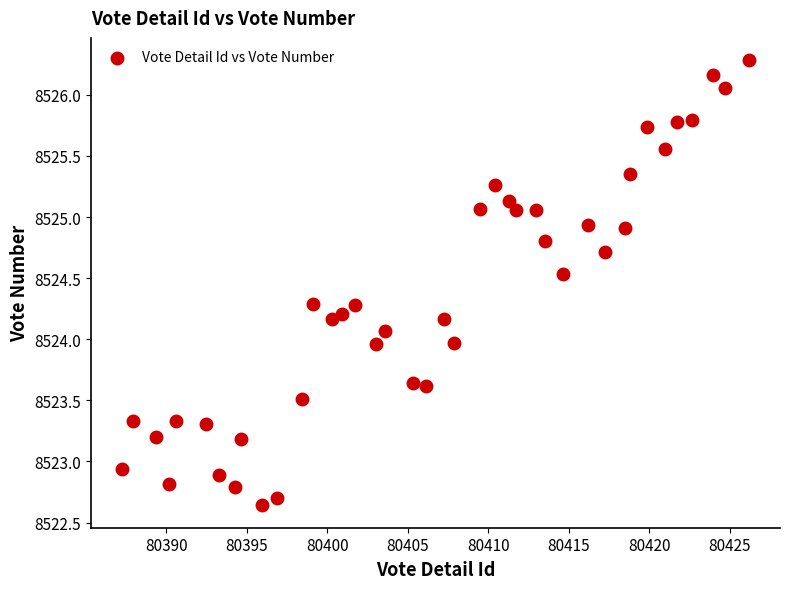

What is the range of Y values (max minus min)?

3.6